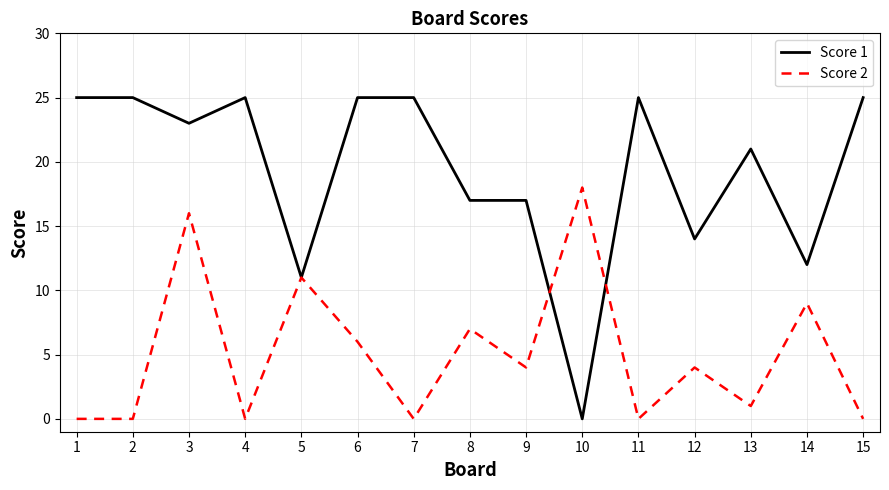

Is the value of Score 2 at 7 greater than the value of Score 1 at 6?

No